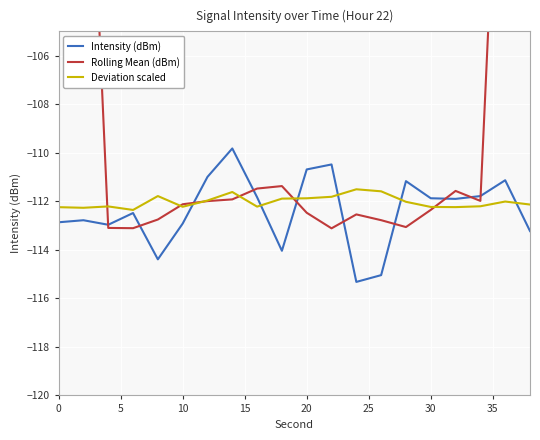

What is the minimum value for Deviation scaled?

-112.4